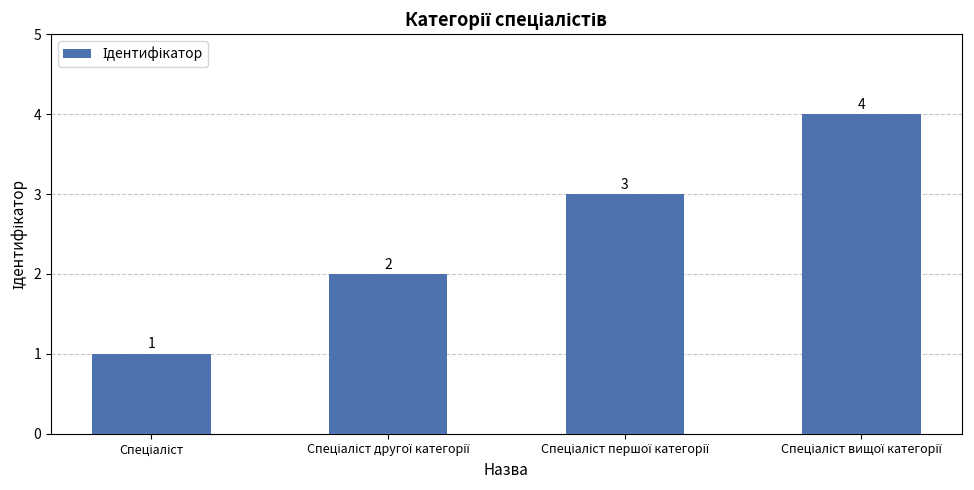

What is the sum of all values?

10